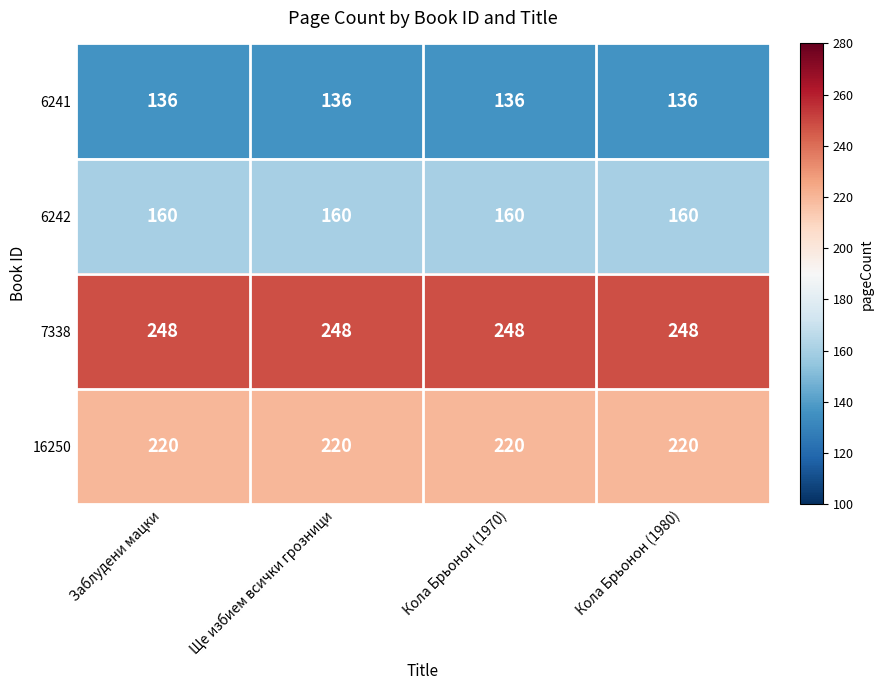

How many series are shown in this chart?

4